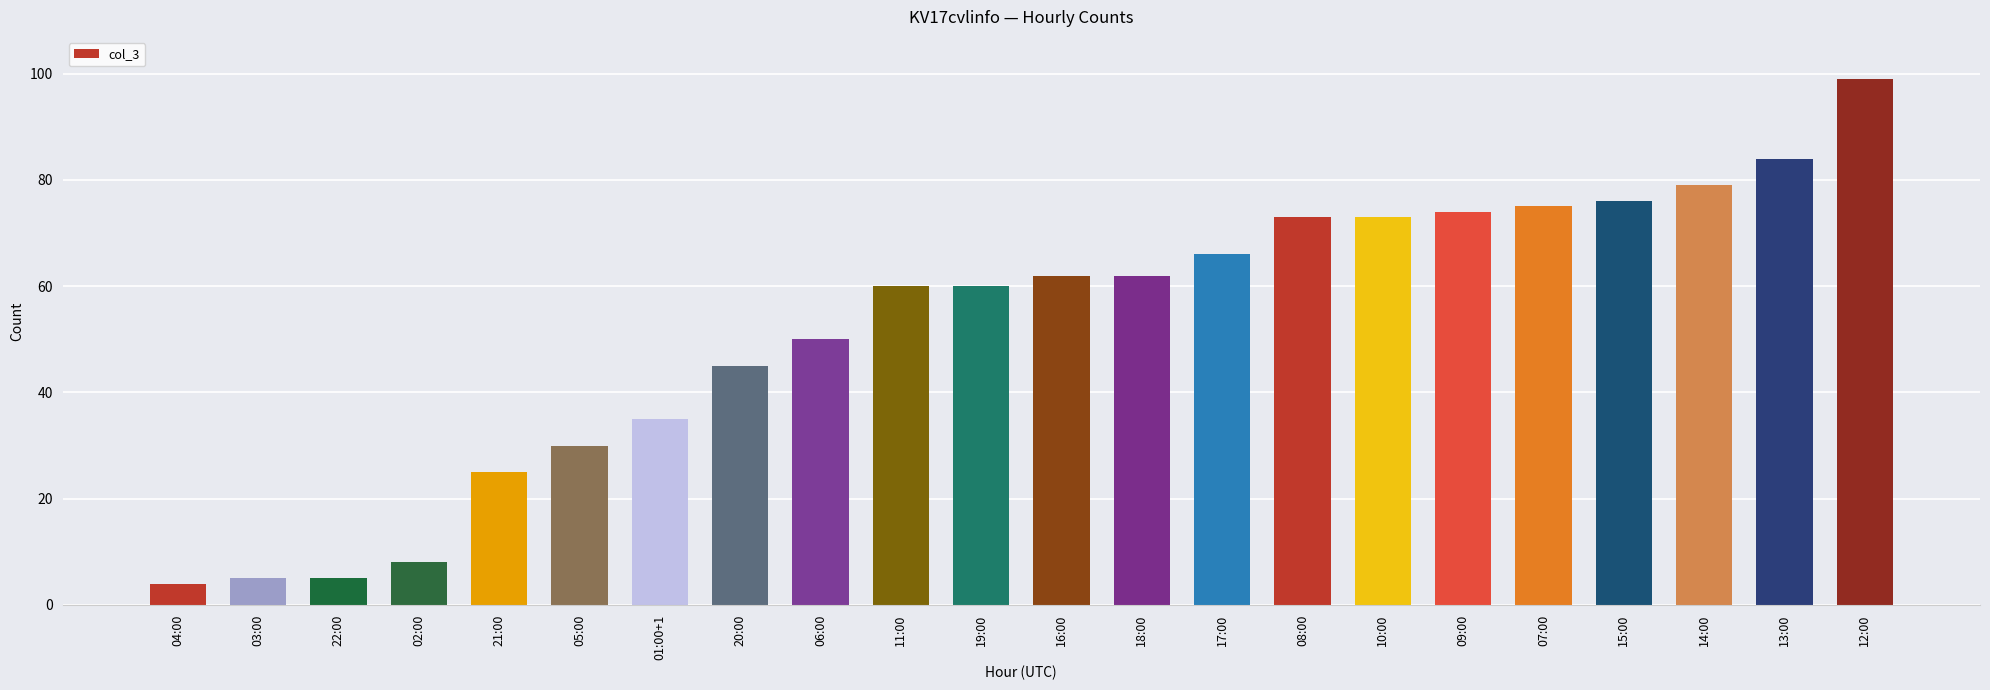

The value at 06:00 is 13. True or false?

False